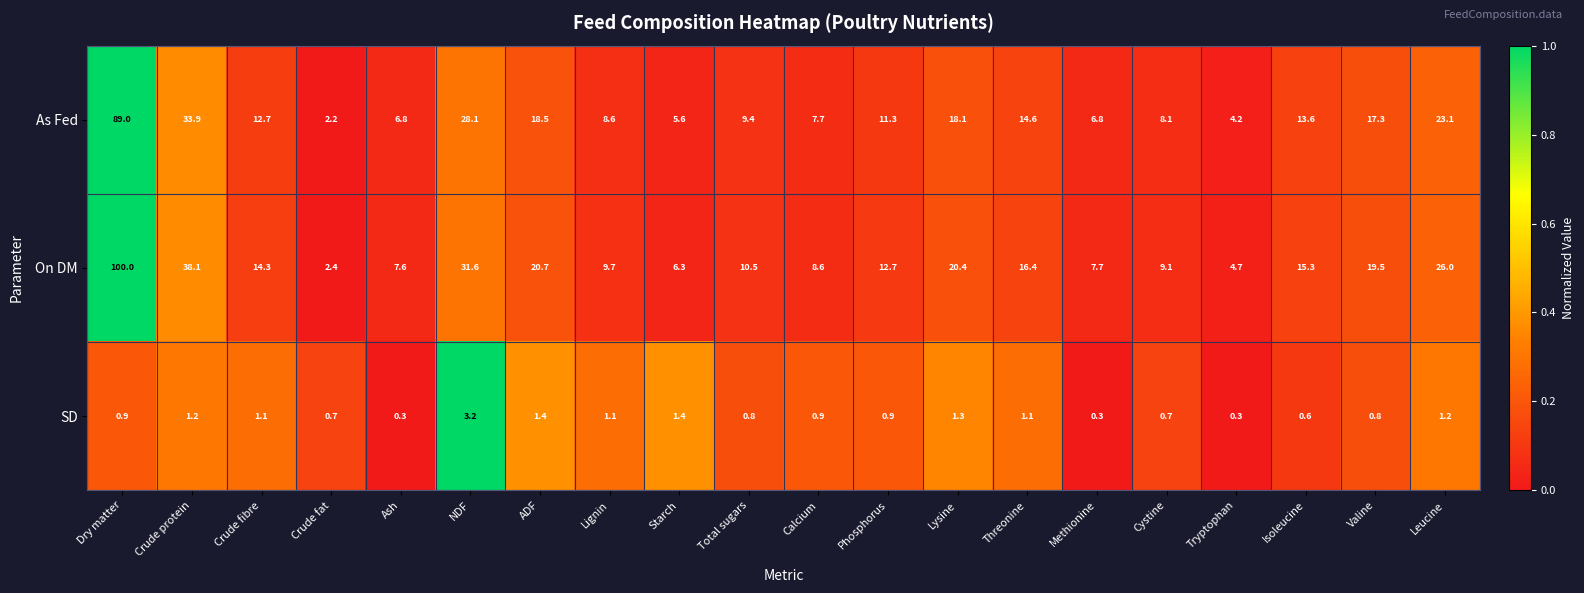

What is the minimum value for As Fed?

2.2